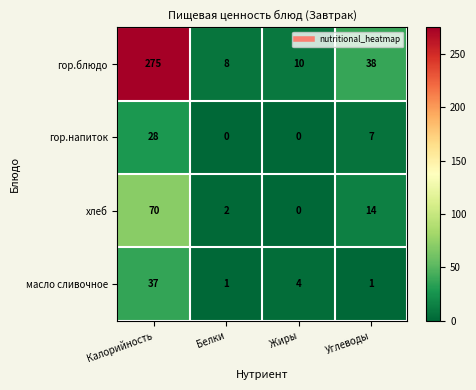

How many гор.напиток values are between 0 and 28?

4